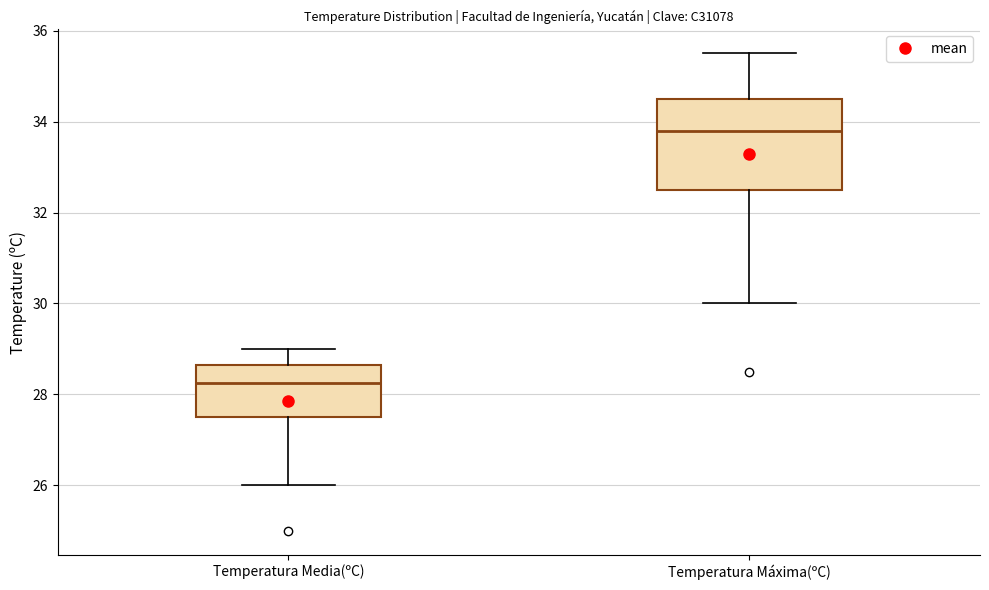

Reading left to right, transcribe this box plot: for each box, give where its median line is, the range the box spans, and where its two whiskers end, as read against the y-axis. The values are not printed on the chart, so give them approximately, as read against the axis.

Temperatura Media(ºC): median 28.2, box 27.6 to 28.6, whiskers 26.0 to 29.0
Temperatura Máxima(ºC): median 33.8, box 32.6 to 34.6, whiskers 30.0 to 35.6